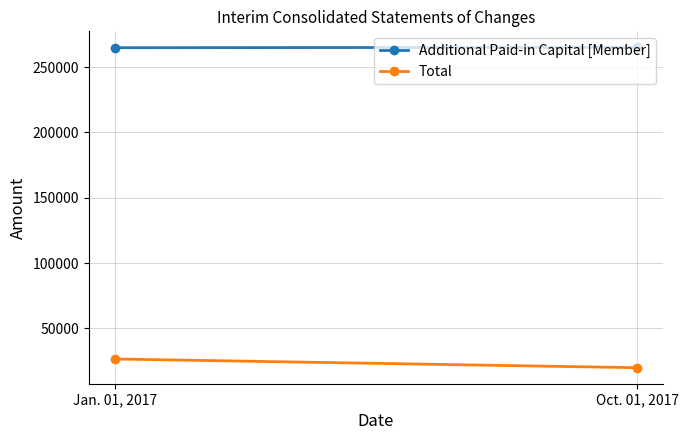

What is the minimum value for Additional Paid-in Capital [Member]?

264928